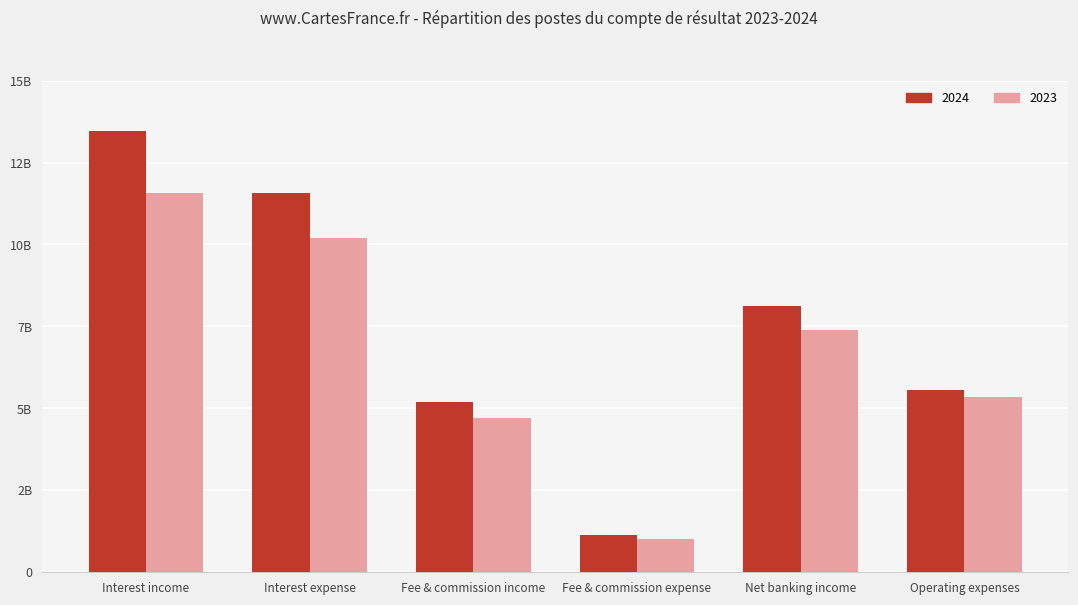

Are the bars horizontal?

No